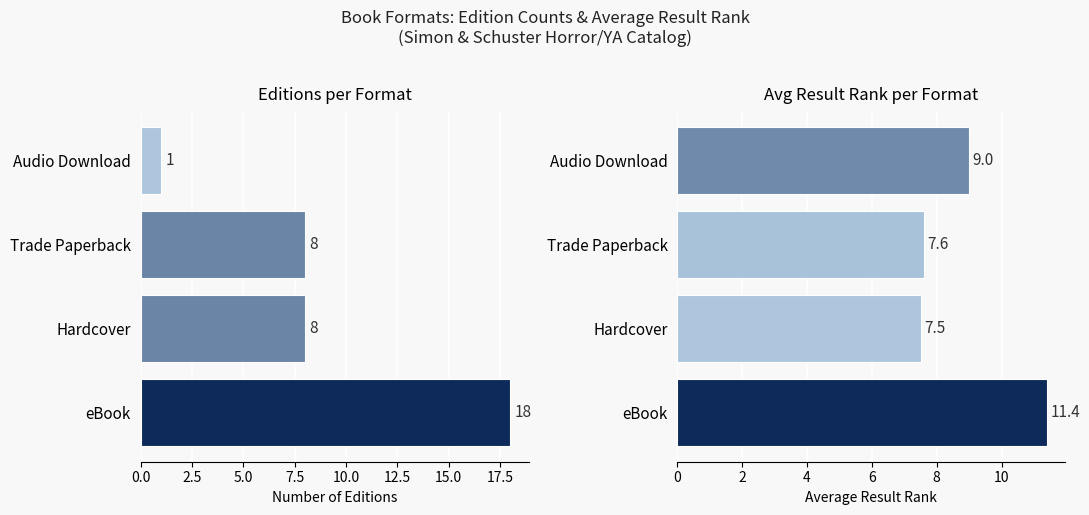

What is the highest value of the Count series?

18.0